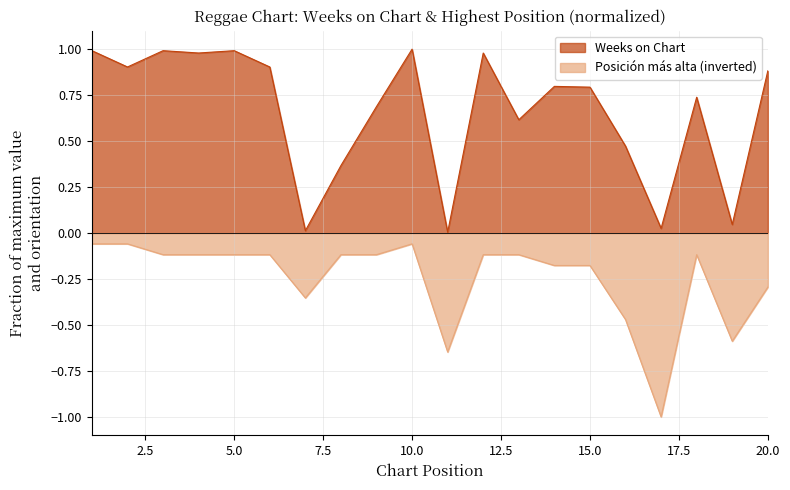

True or false: Weeks on Chart has a value of 0.0 at 17.

False